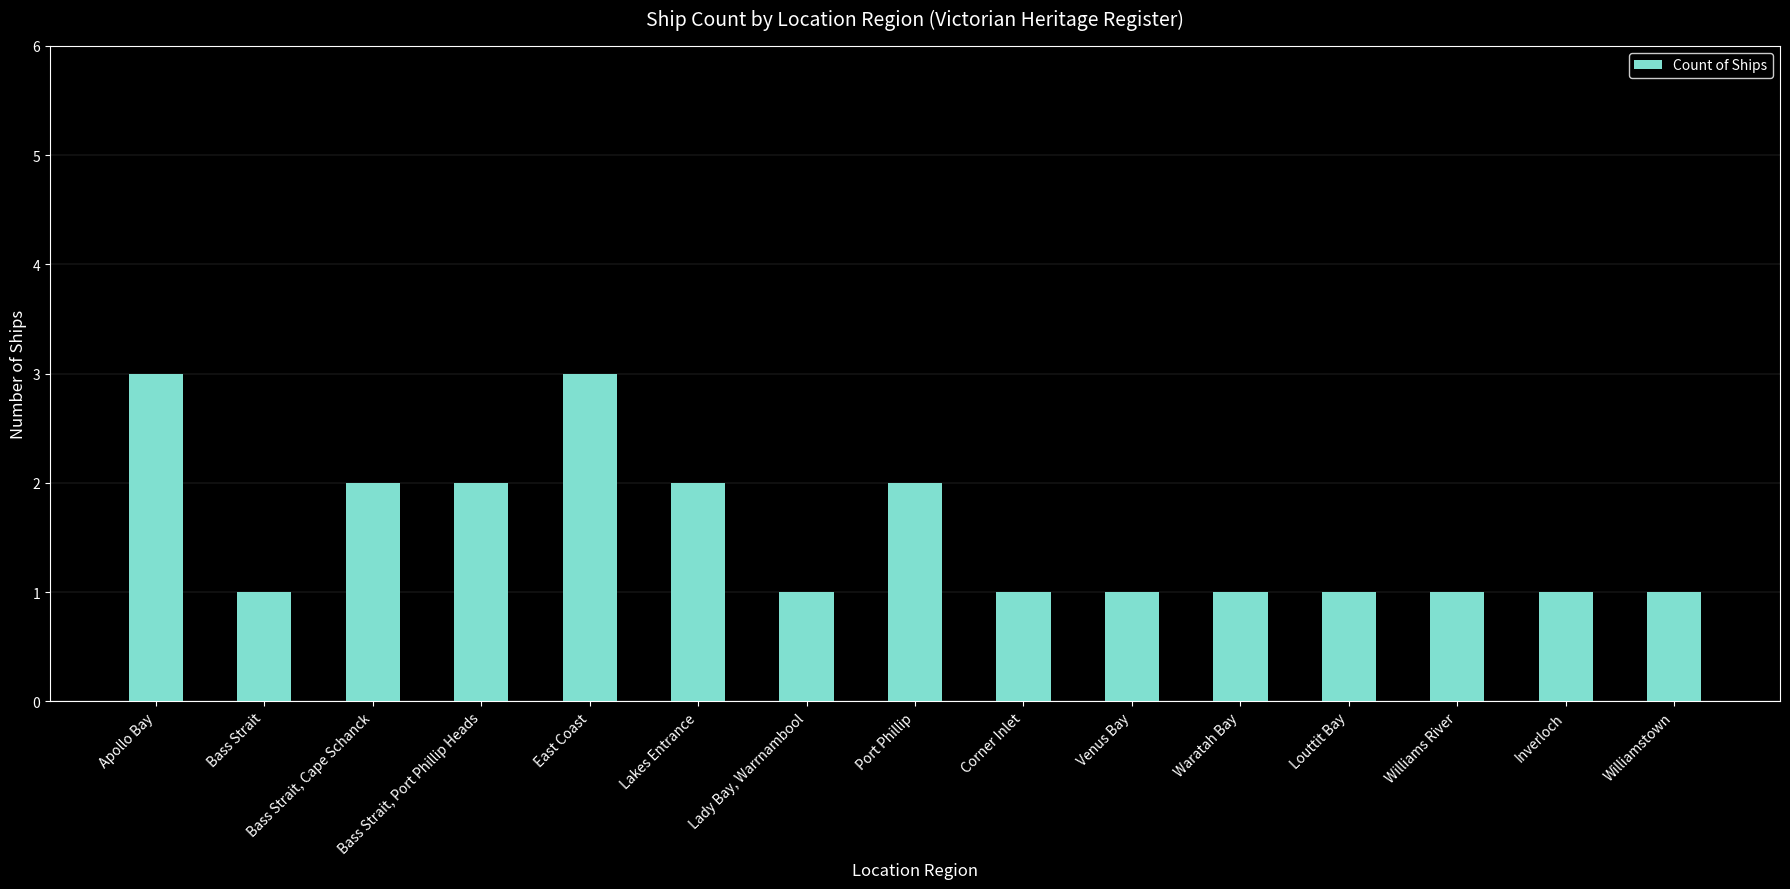

What is the ratio of the value at Venus Bay to the value at Lakes Entrance?

0.5